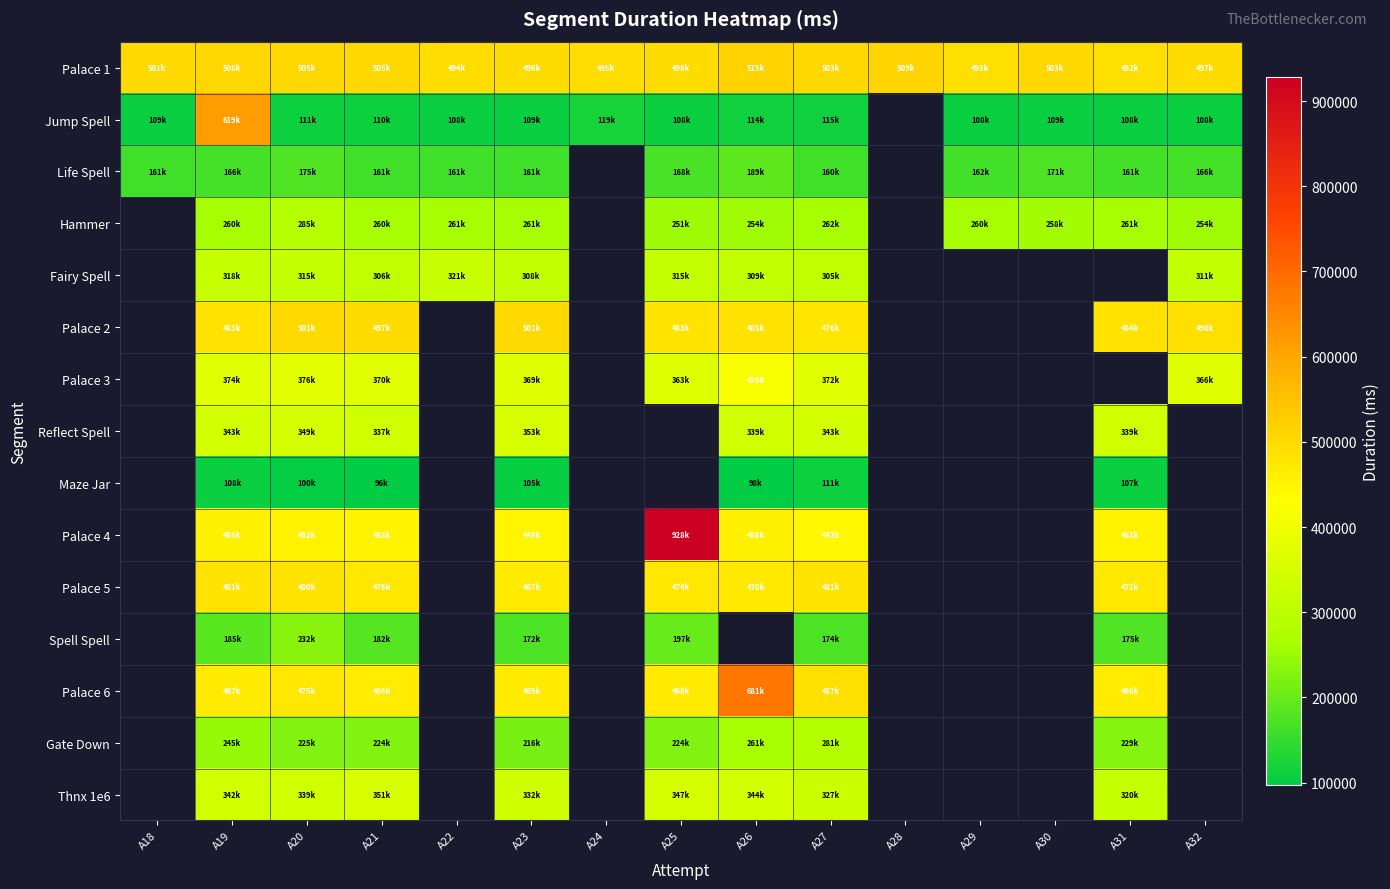

At how many categories does at least one series exceed 644411?

2